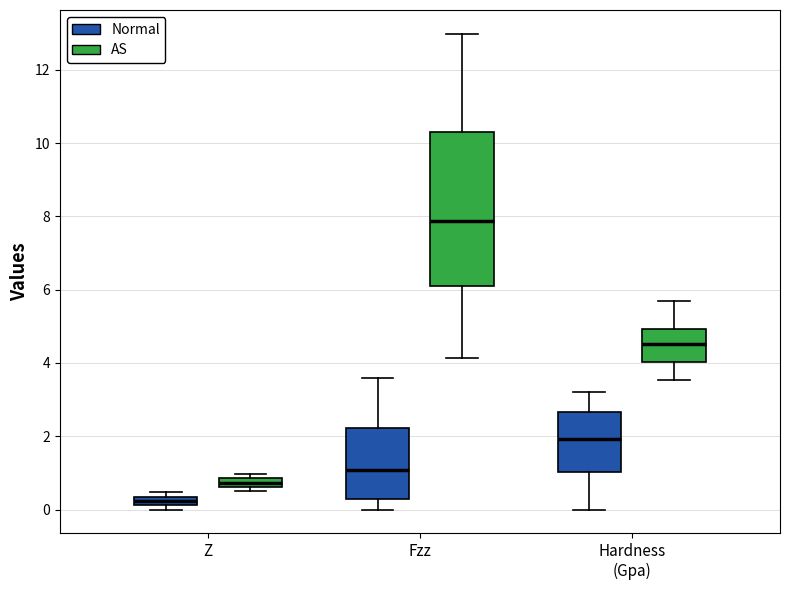

Where does the lower whisker of the box for Hardness (Gpa) (AS) end on the y-axis? The values are not printed on the chart, so give them approximately, as read against the axis.

3.6